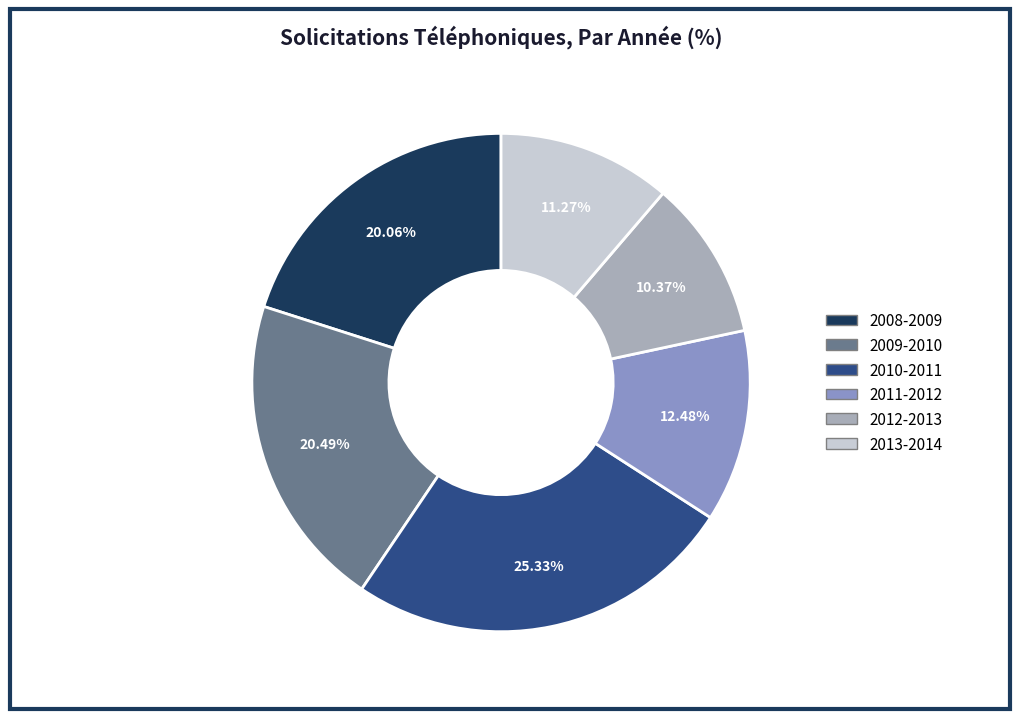

What is the largest slice in the pie chart?

2010-2011